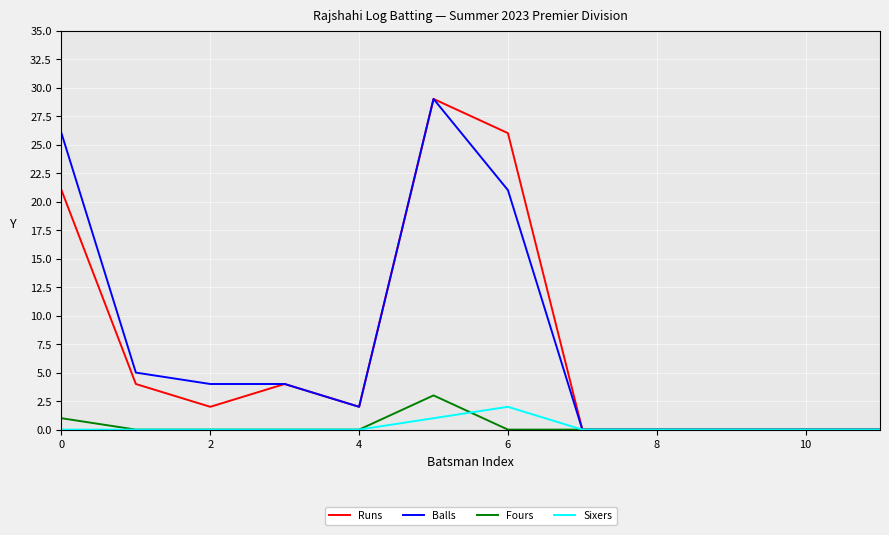

What is the maximum value shown in the chart?

29